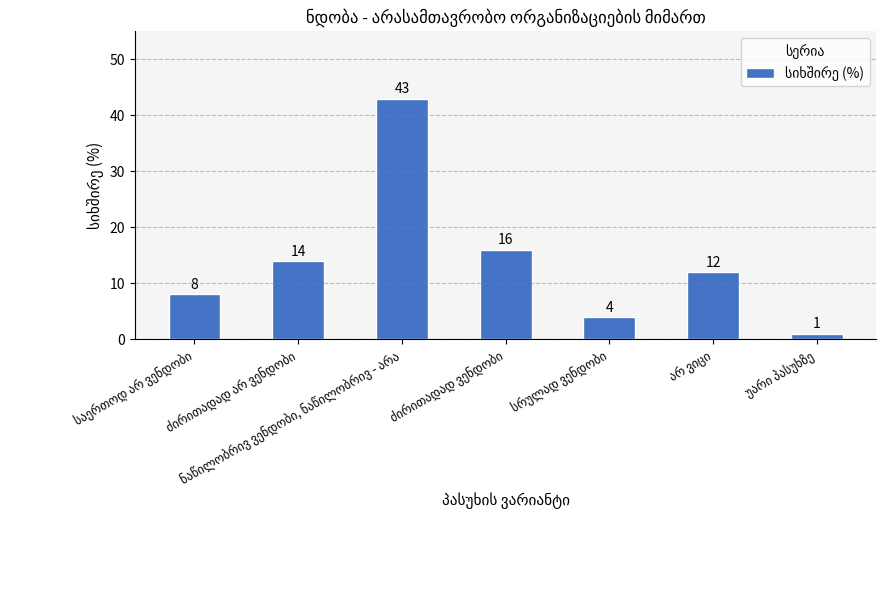

What is the greatest value displayed?

43